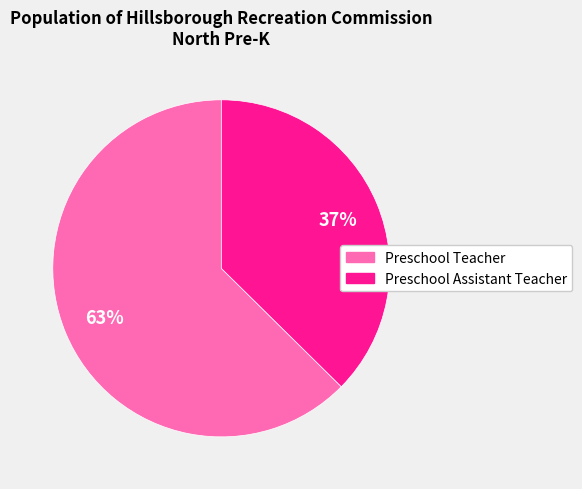

True or false: Preschool Teacher accounts for 63% of the total.

True